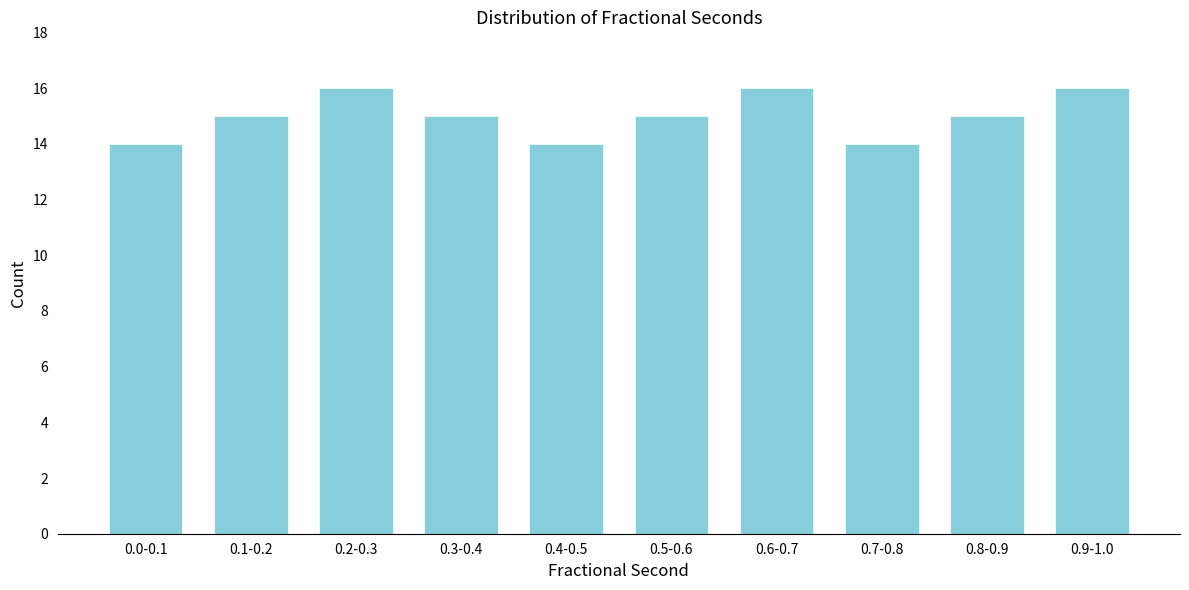

Reading left to right, list all the values displayed in this chart.

0.0-0.1=14	0.1-0.2=15	0.2-0.3=16	0.3-0.4=15	0.4-0.5=14	0.5-0.6=15	0.6-0.7=16	0.7-0.8=14	0.8-0.9=15	0.9-1.0=16